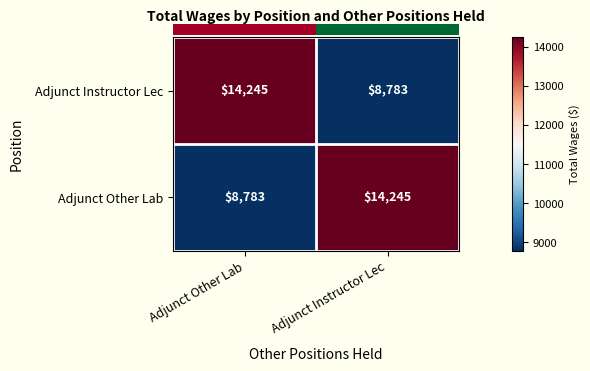

What is the highest value of the Adjunct Other Lab series?

14245